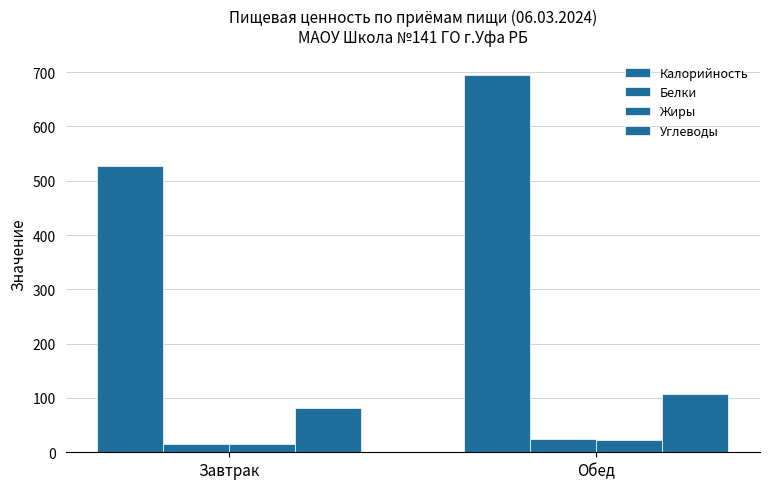

Does the chart contain stacked bars?

No